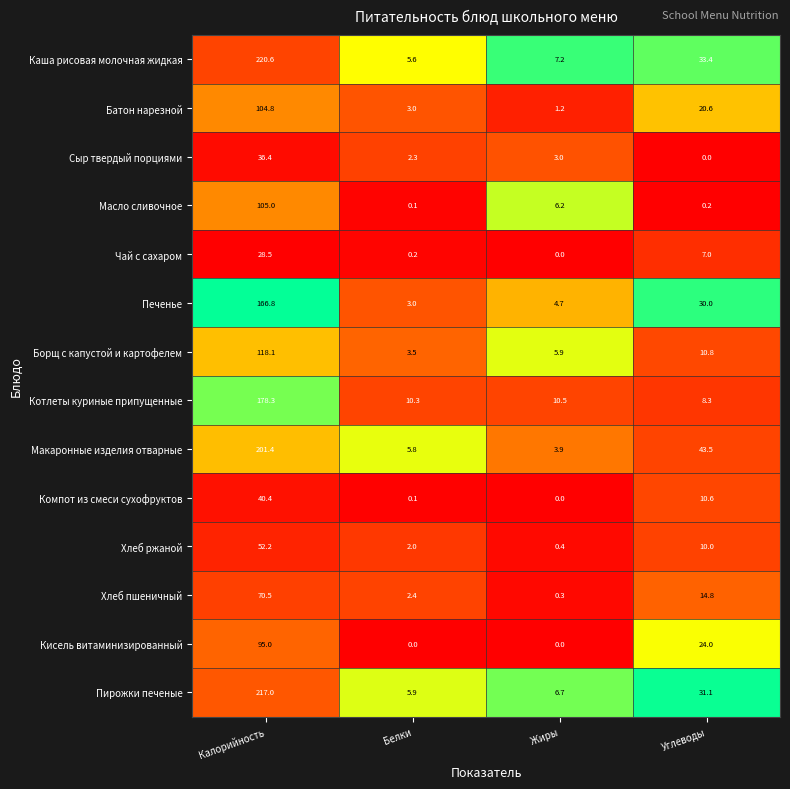

Which category has the highest value in the Сыр твердый порциями series?

Калорийность